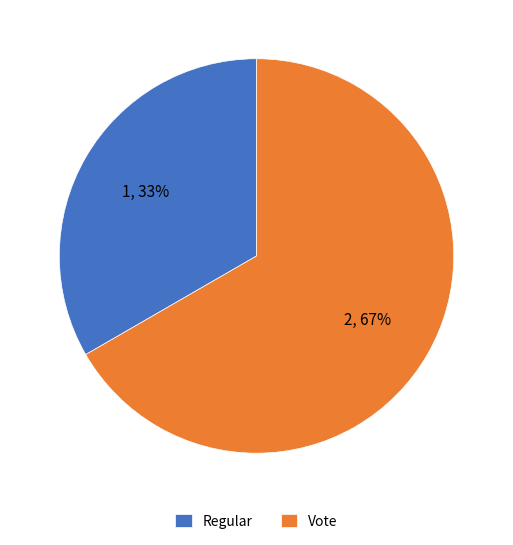

Count the number of slices in the pie.

2